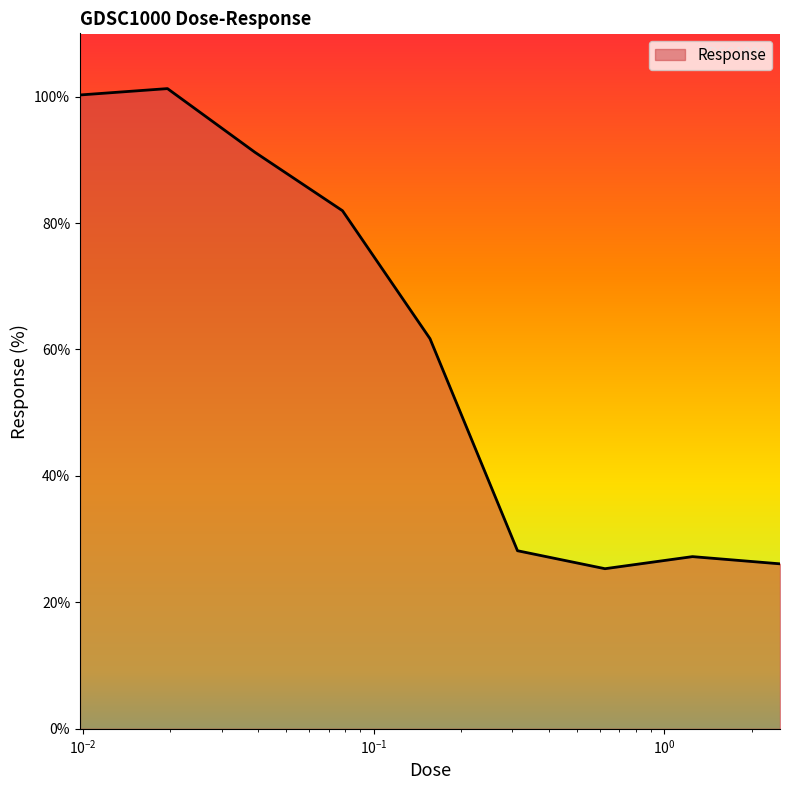

What is the greatest value displayed?

101.3